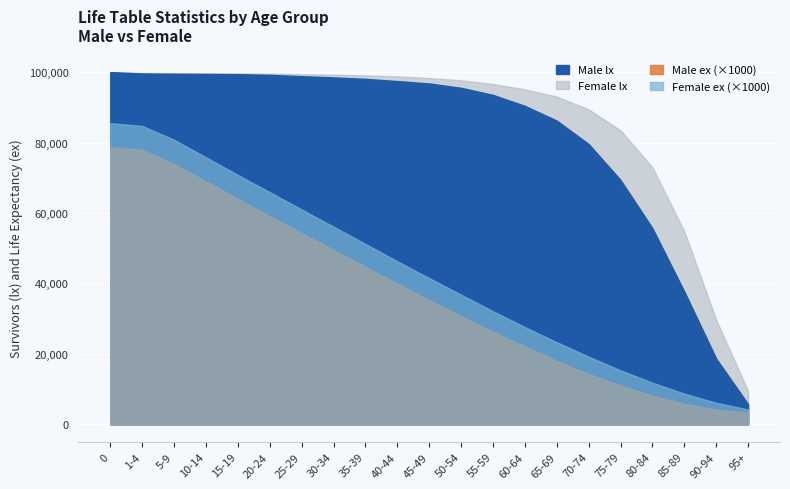

What is the difference between the maximum and minimum values in the Female ex series?

81.3